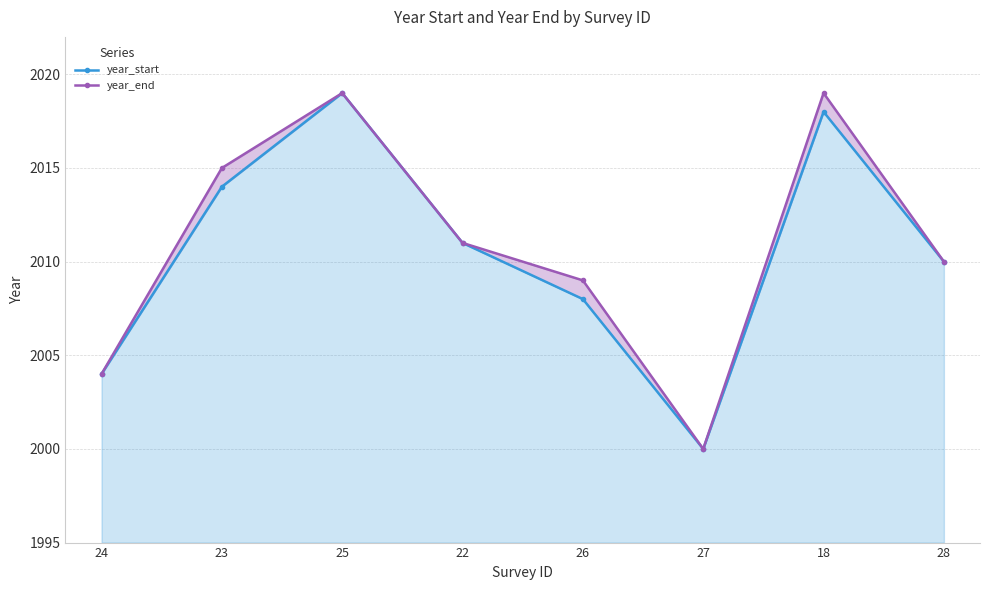

What is the smallest value displayed?

2000